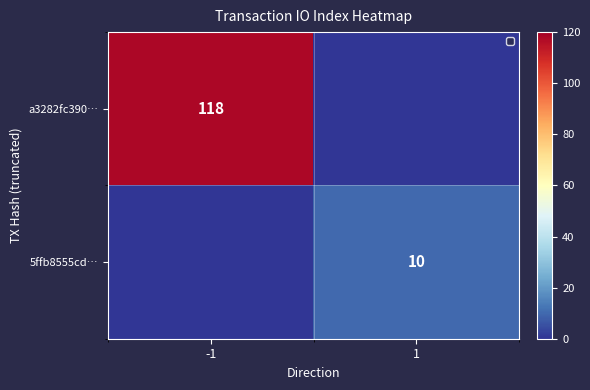

Is it true that 5ffb8555cd… equals 17 at 1?

False